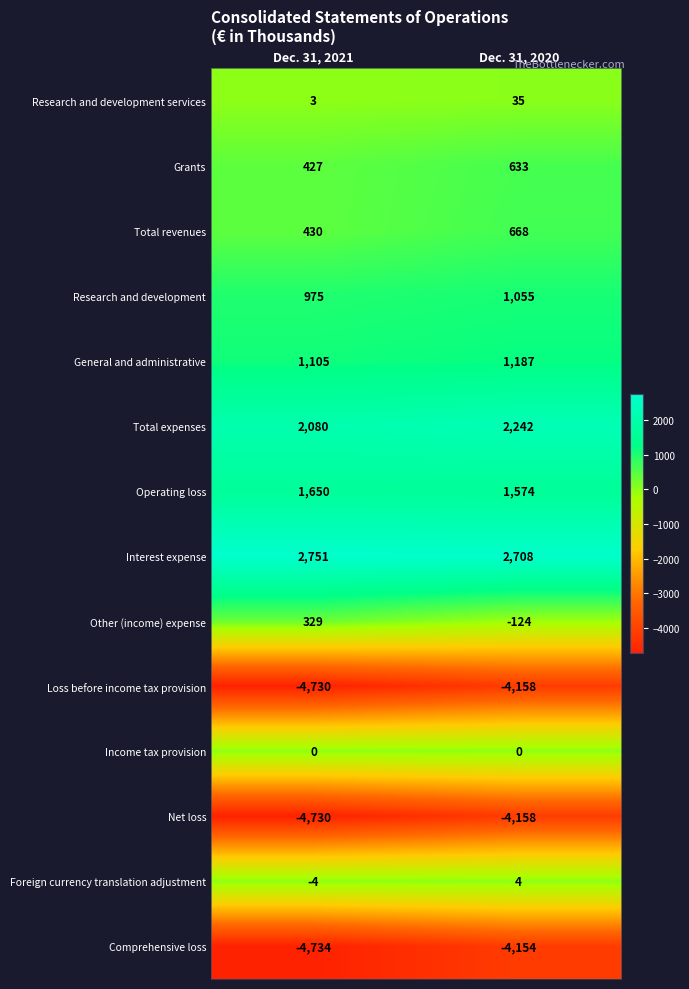

What is the maximum value shown in the chart?

2751